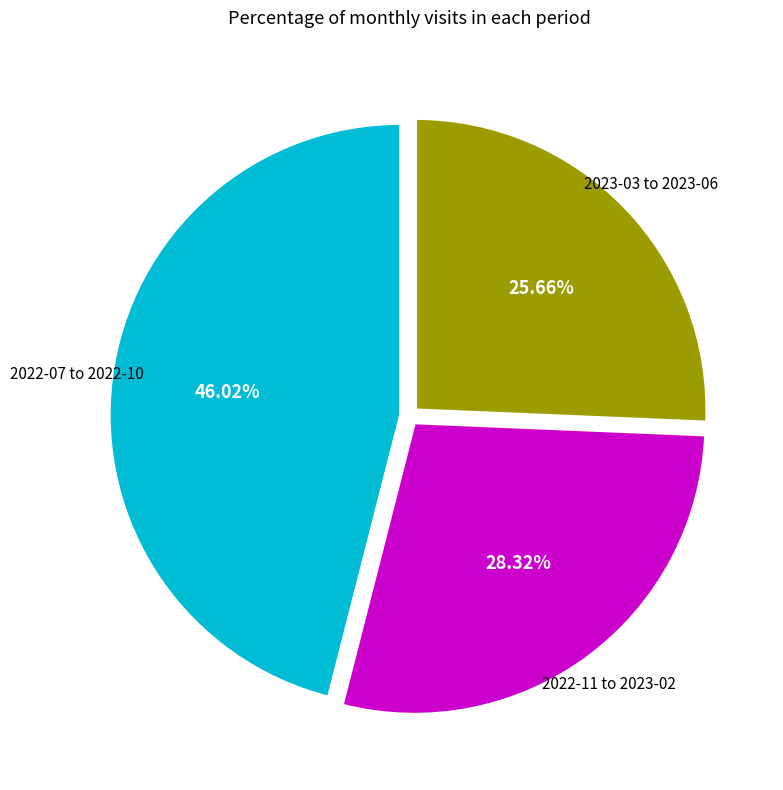

Is there a majority slice in this chart?

No